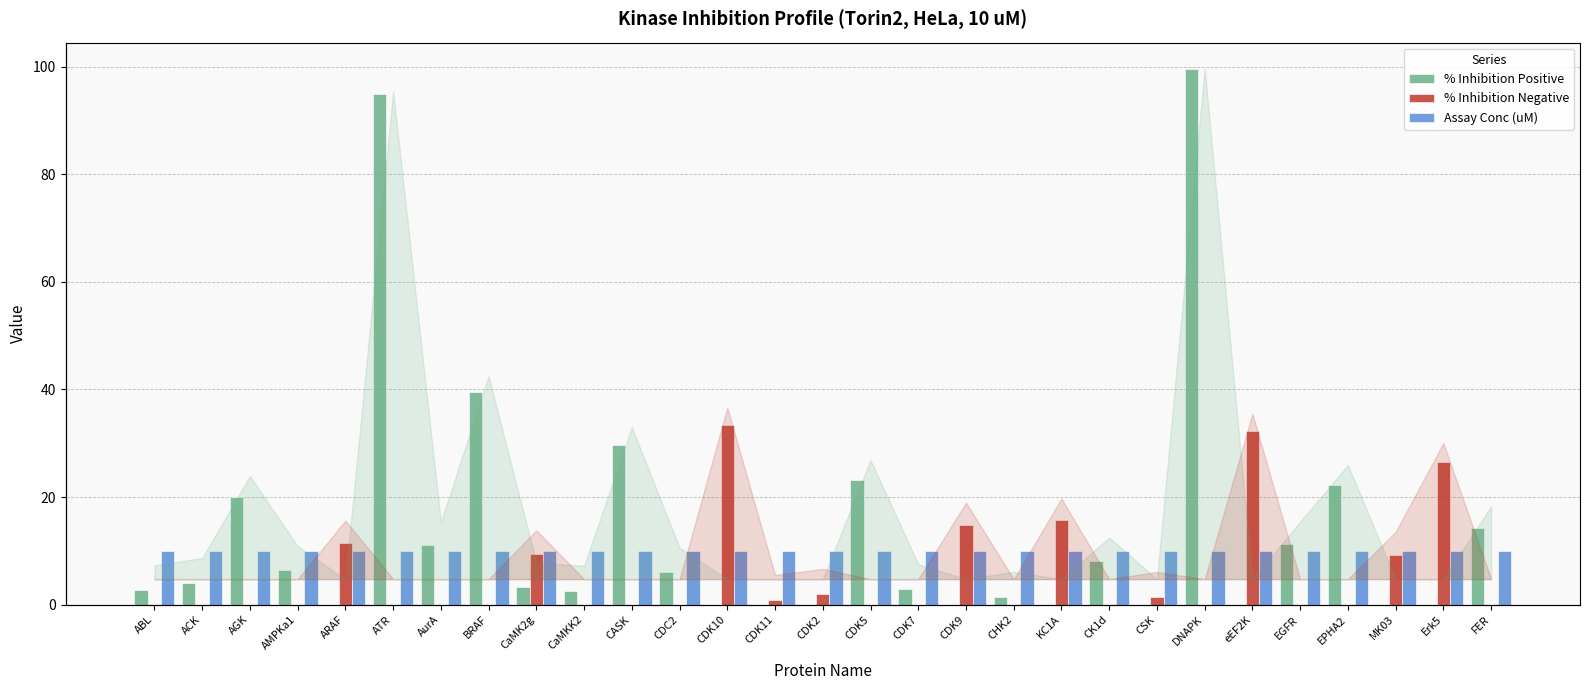

List the series in order of their overall mean, highest first.

% Inhibition Positive, Assay Conc (uM), % Inhibition Negative